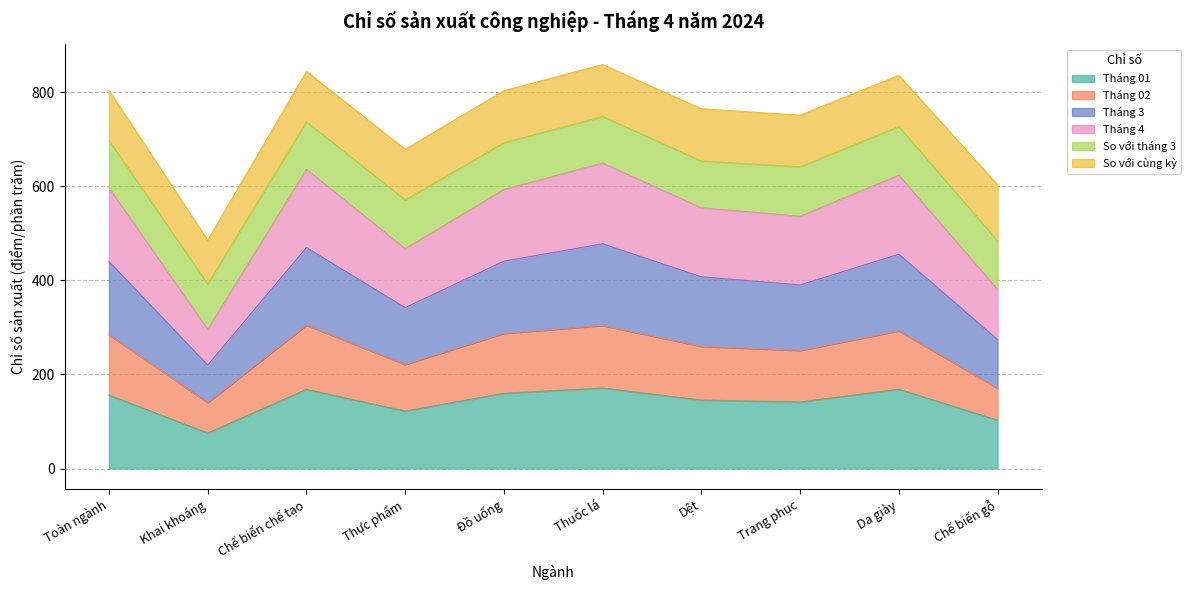

What is the highest value of the Tháng 01 series?

170.9